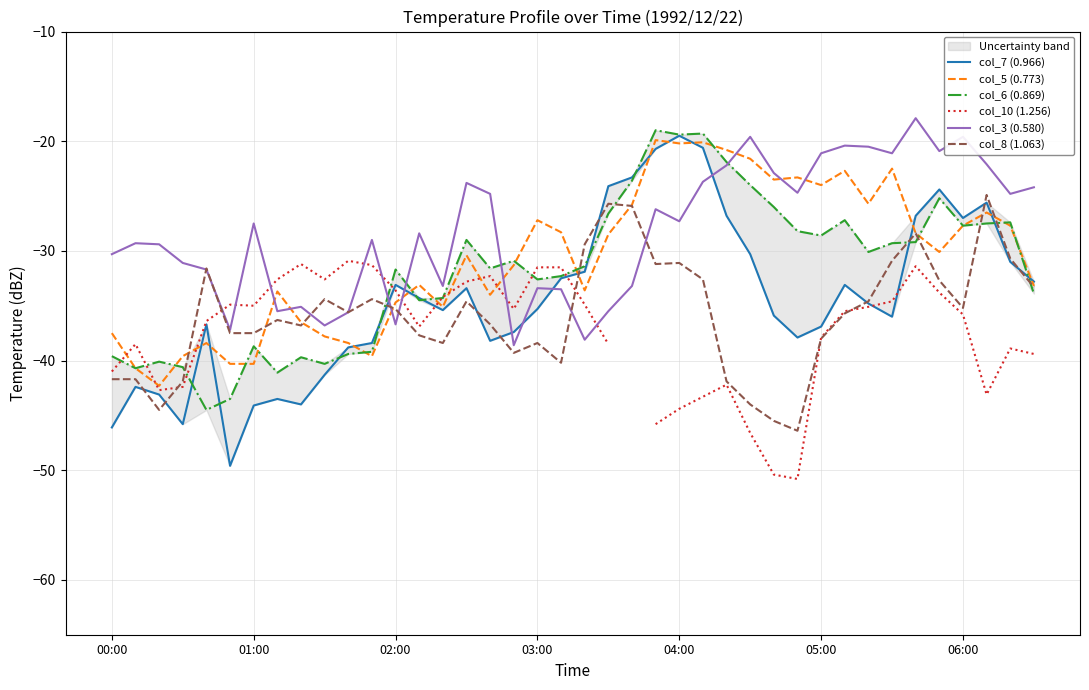

What is the value of the col_6 (0.869) point at the 7th from the left?

-38.7